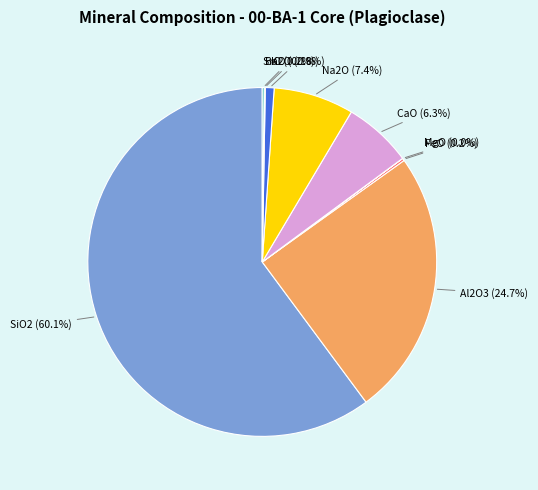

Is there a majority slice in this chart?

Yes